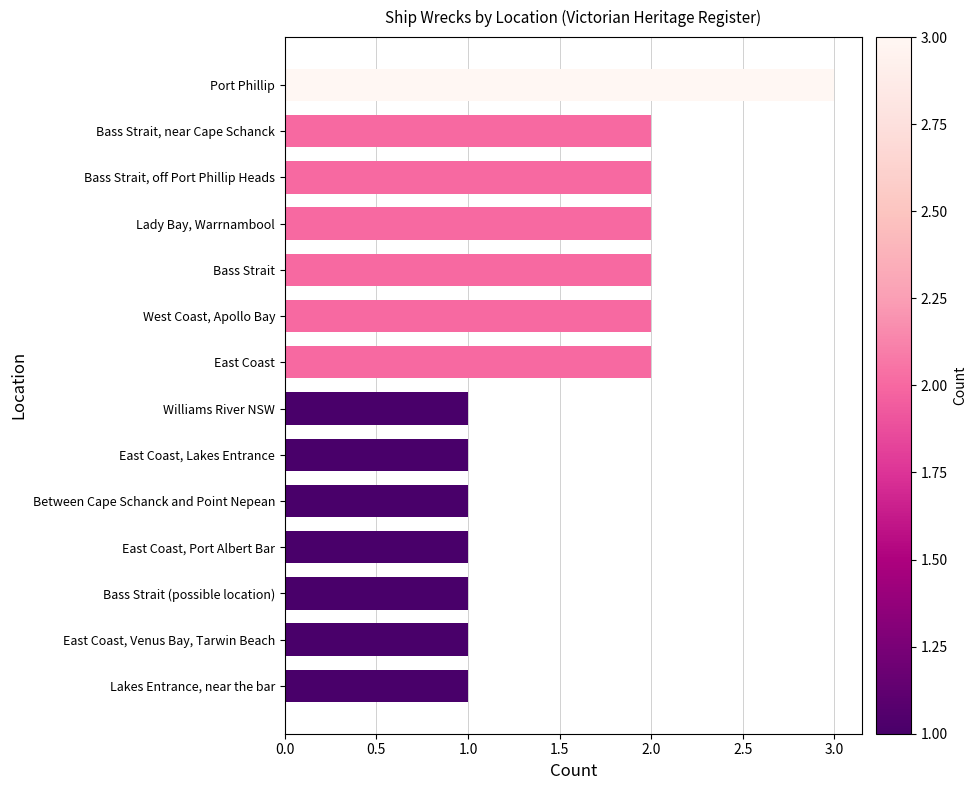

Reading top to bottom, extract all data points from this chart.

3	2	2	2	2	2	2	1	1	1	1	1	1	1